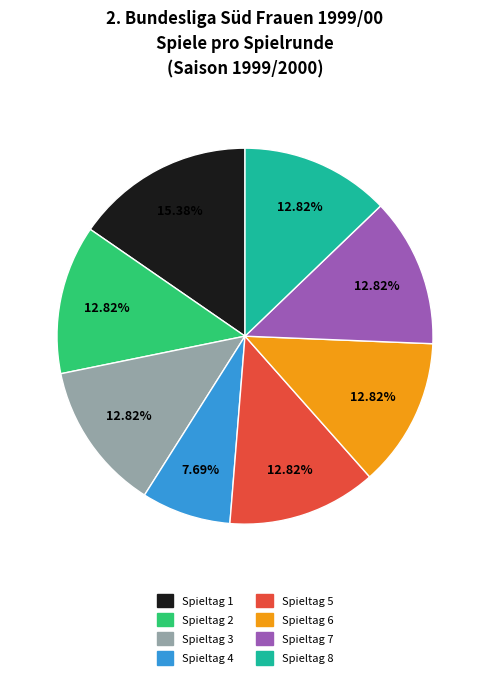

What is the ratio of the value at Spieltag 1 to the value at Spieltag 6?

1.2